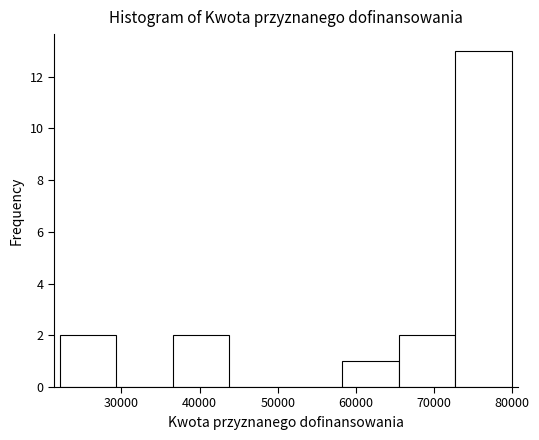

Over which range of the x-axis is the bar tallest?

73000 to 80000